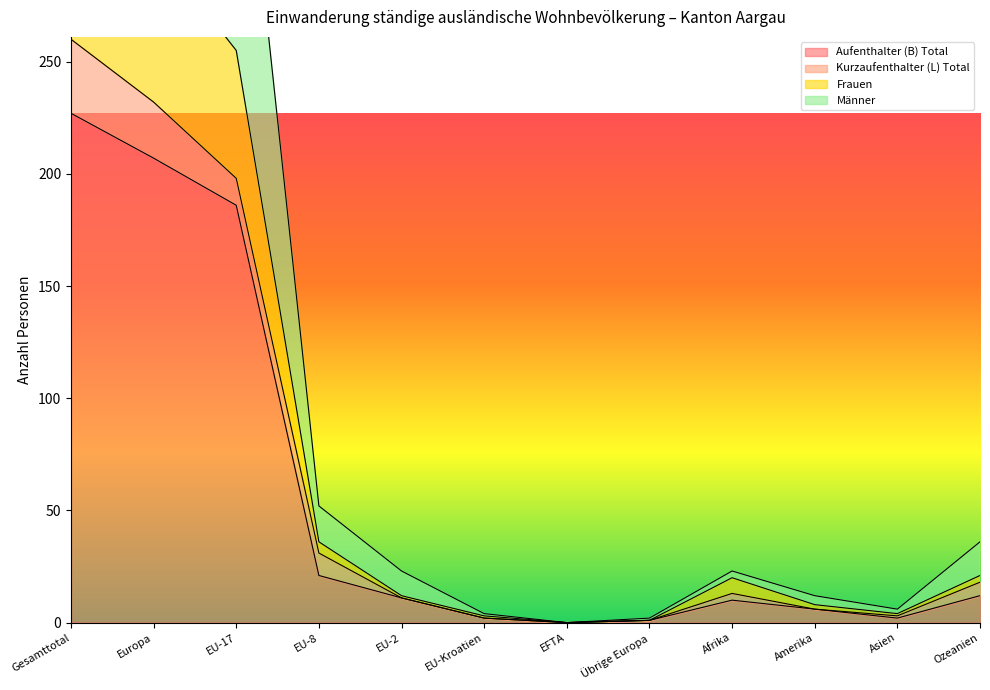

What is the greatest value displayed?

520